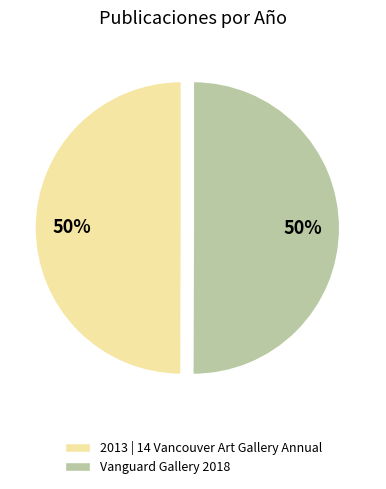

To the nearest percent, what portion does 2013 | 14 Vancouver Art Gallery Annual represent?

50%